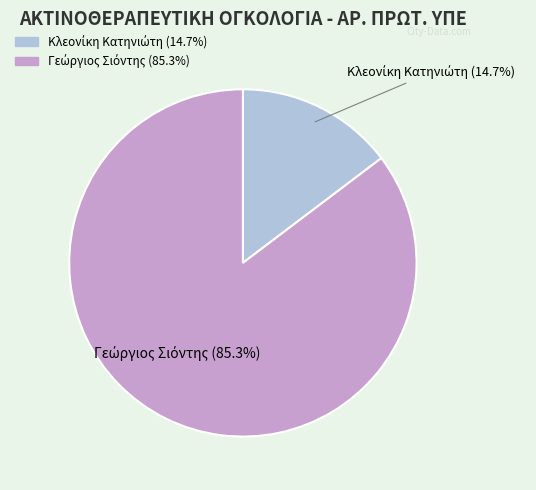

Count the number of slices in the pie.

2